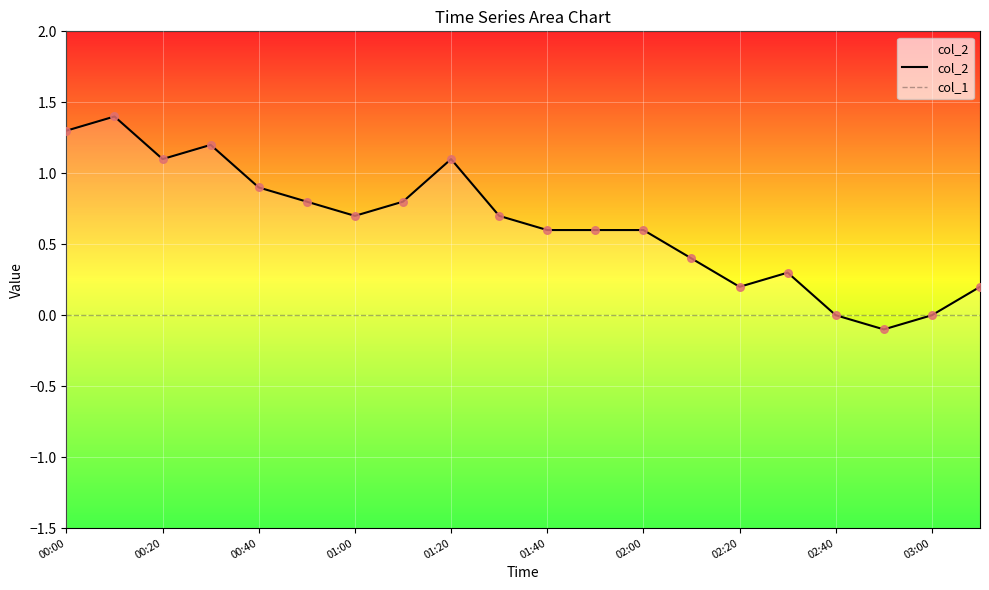

What are all the series names shown in the legend?

col_2, col_1